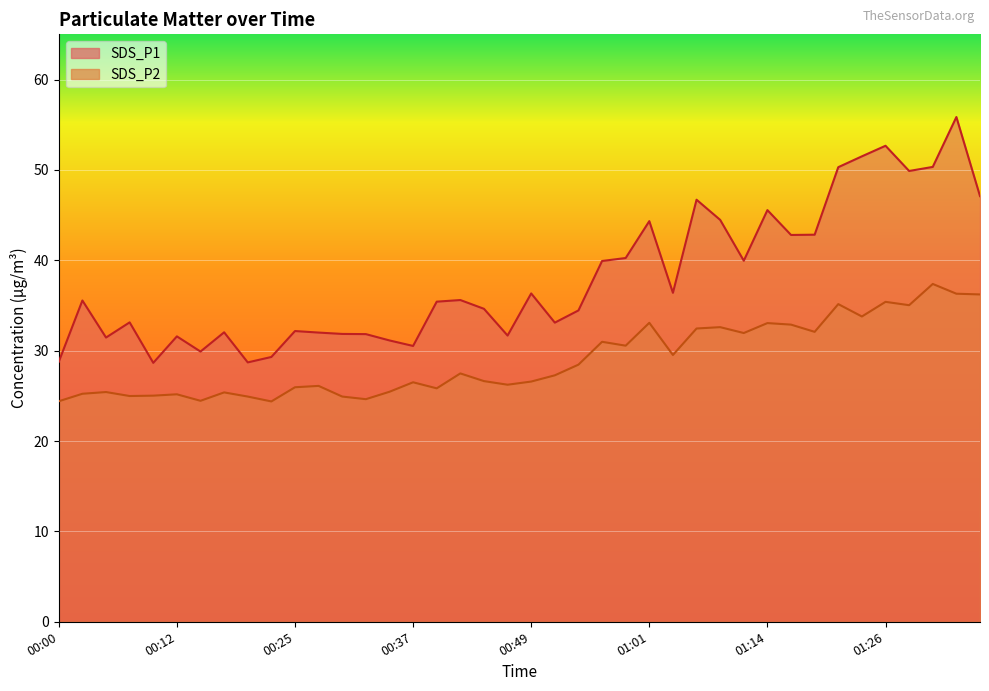

True or false: SDS_P2 and SDS_P1 cross at least once.

False